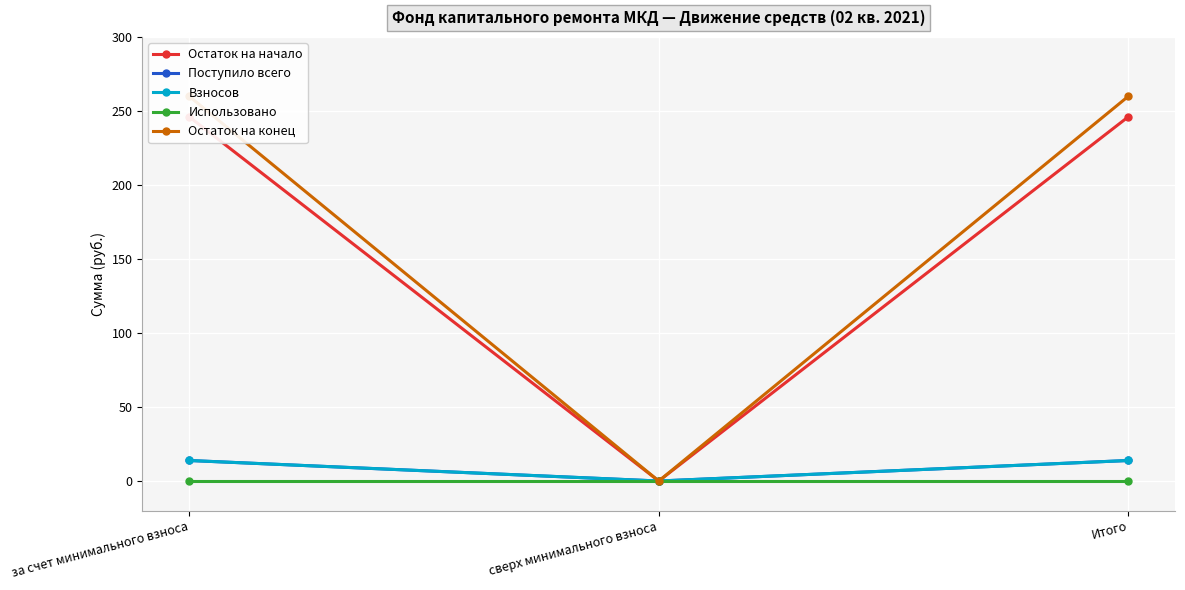

Between за счет минимального взноса and сверх минимального взноса, which series saw the biggest shift?

Остаток на конец